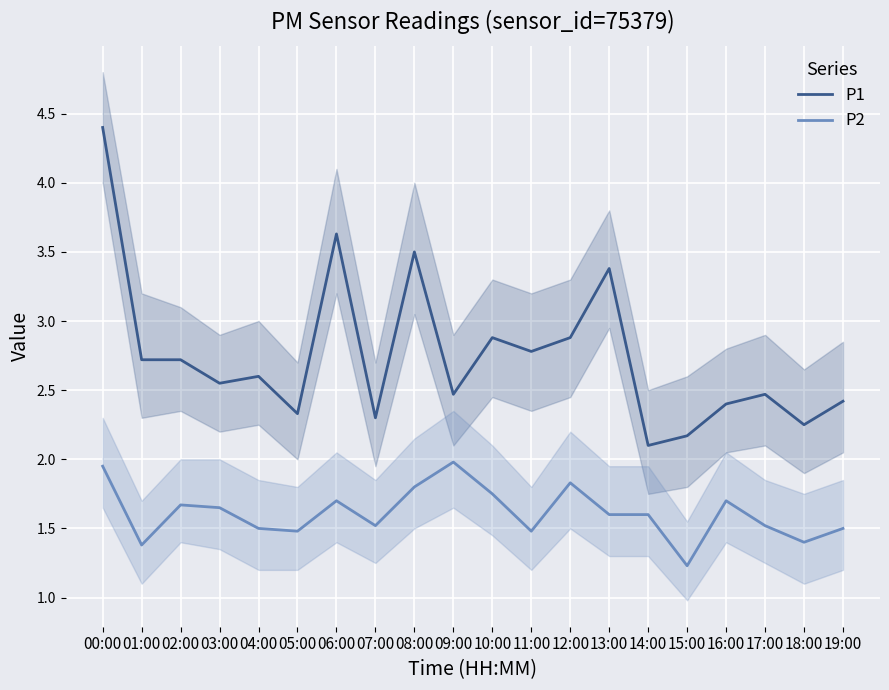

Reading right to left, what are all the values shown in this chart?

P1: 2.4	2.2	2.5	2.4	2.2	2.1	3.4	2.9	2.8	2.9	2.5	3.5	2.3	3.6	2.3	2.6	2.5	2.7	2.7	4.4
P2: 1.5	1.4	1.5	1.7	1.2	1.6	1.6	1.8	1.5	1.8	2.0	1.8	1.5	1.7	1.5	1.5	1.6	1.7	1.4	1.9